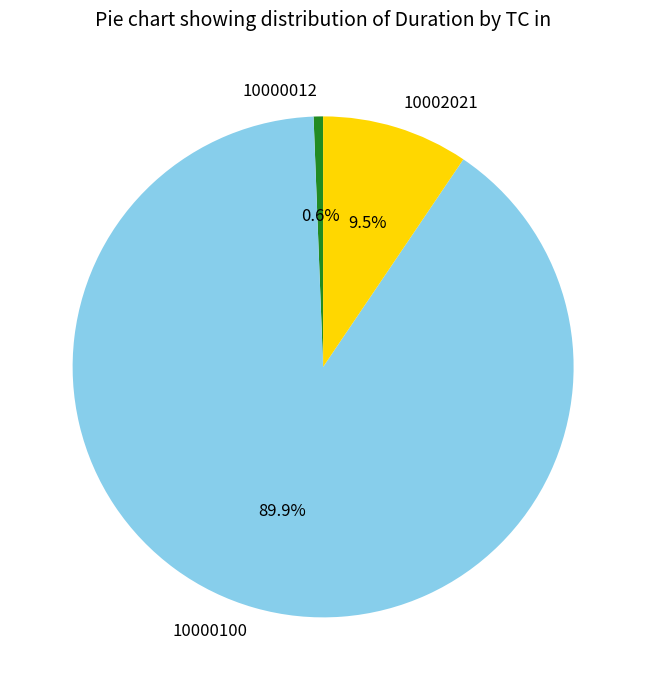

To the nearest percent, what is the average slice percentage?

33%